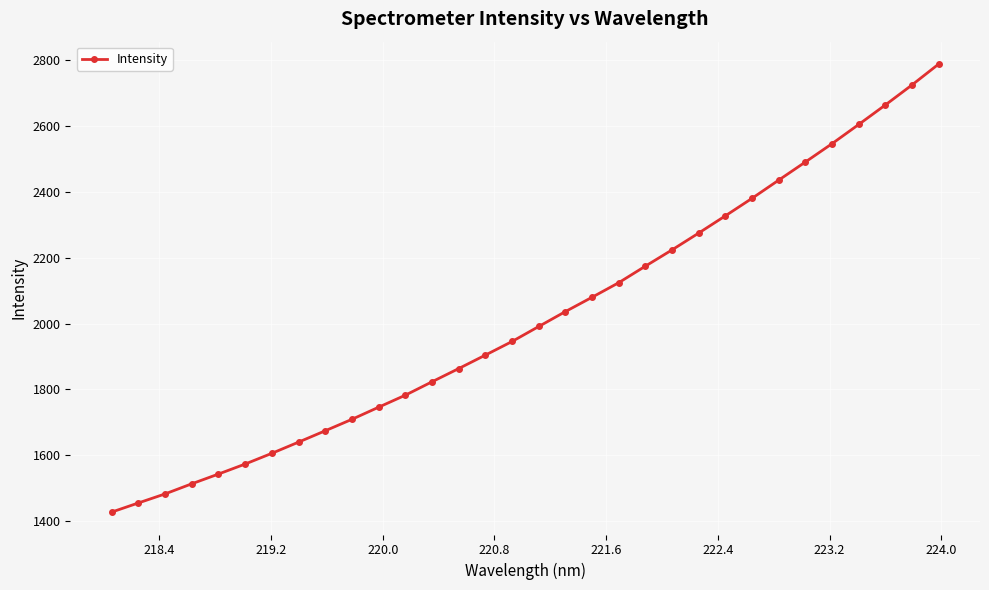

What is the value of the 20th point from the left?

2123.8